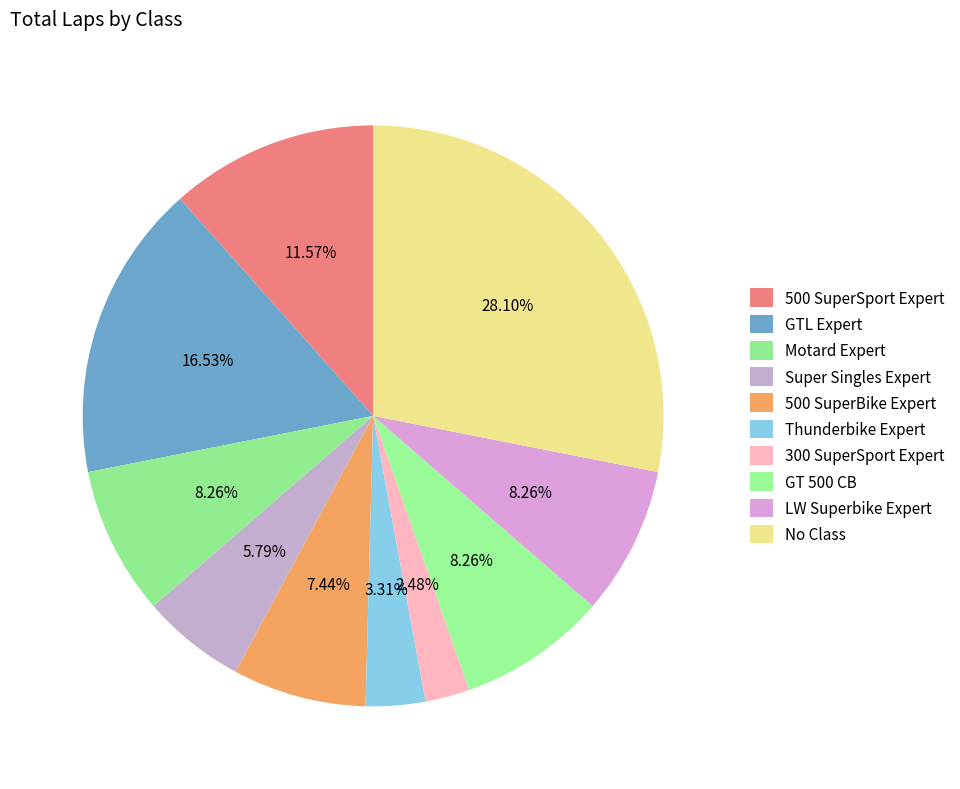

How many slices are in this pie chart?

10